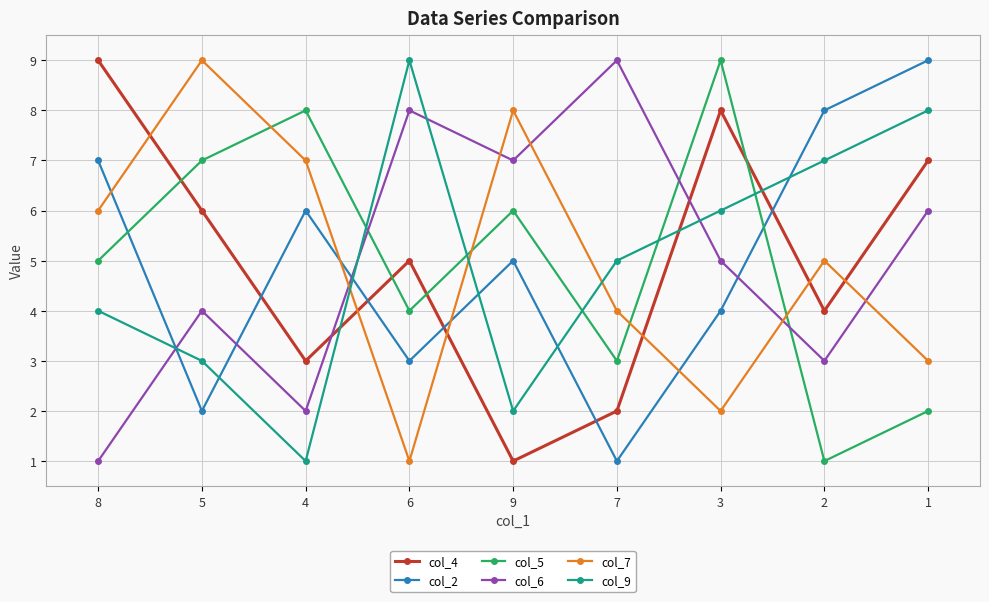

What is the total value across all series at 5?

31